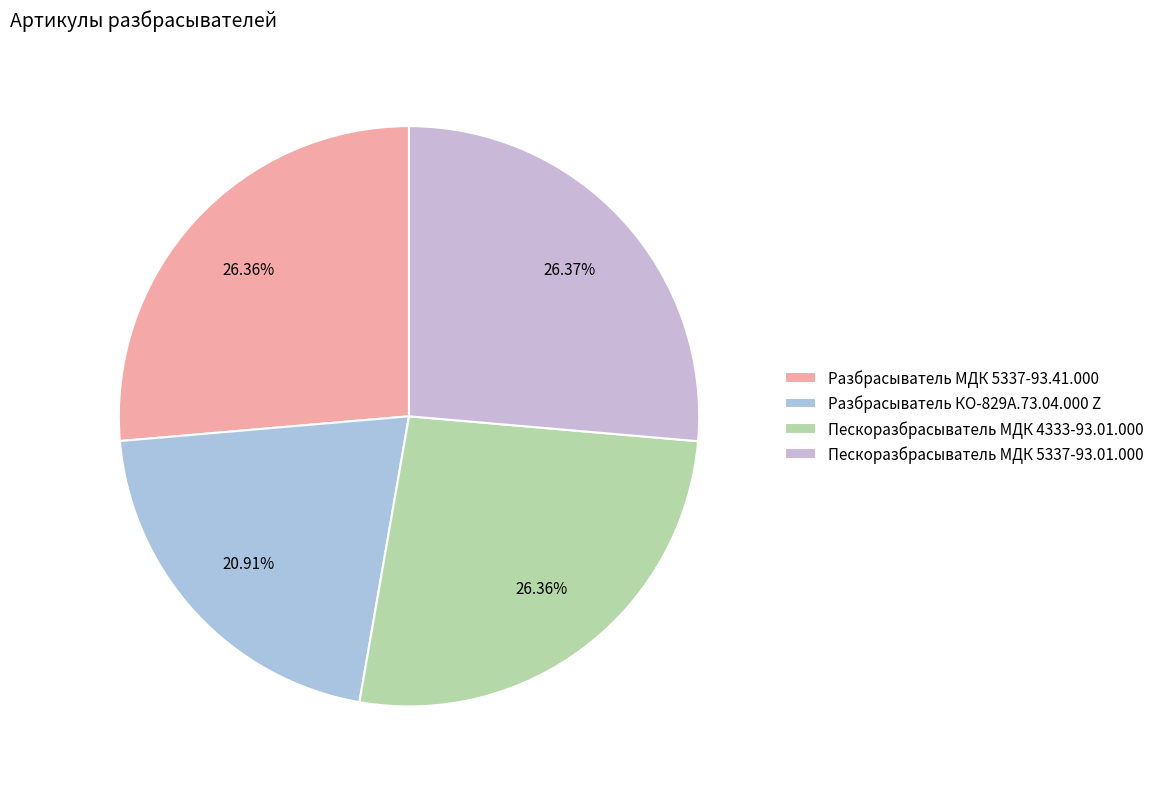

Which slice is the largest?

Пескоразбрасыватель МДК 5337-93.01.000